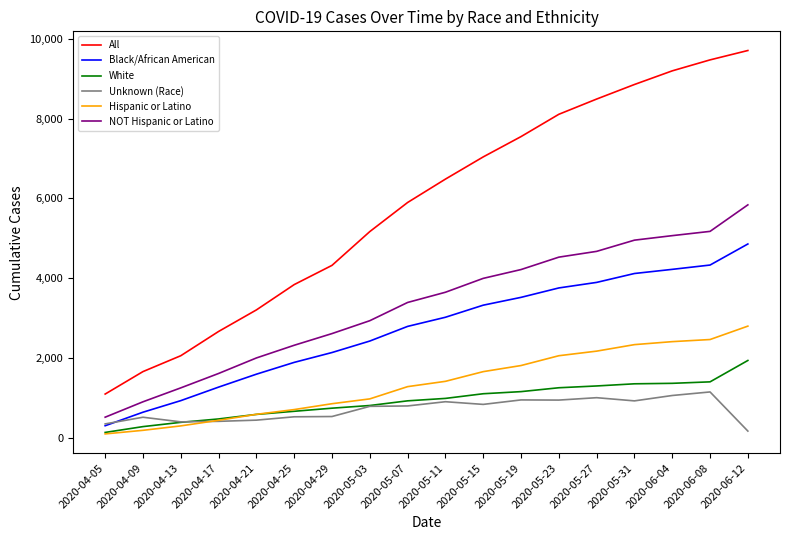

True or false: All and NOT Hispanic or Latino intersect in this chart.

False